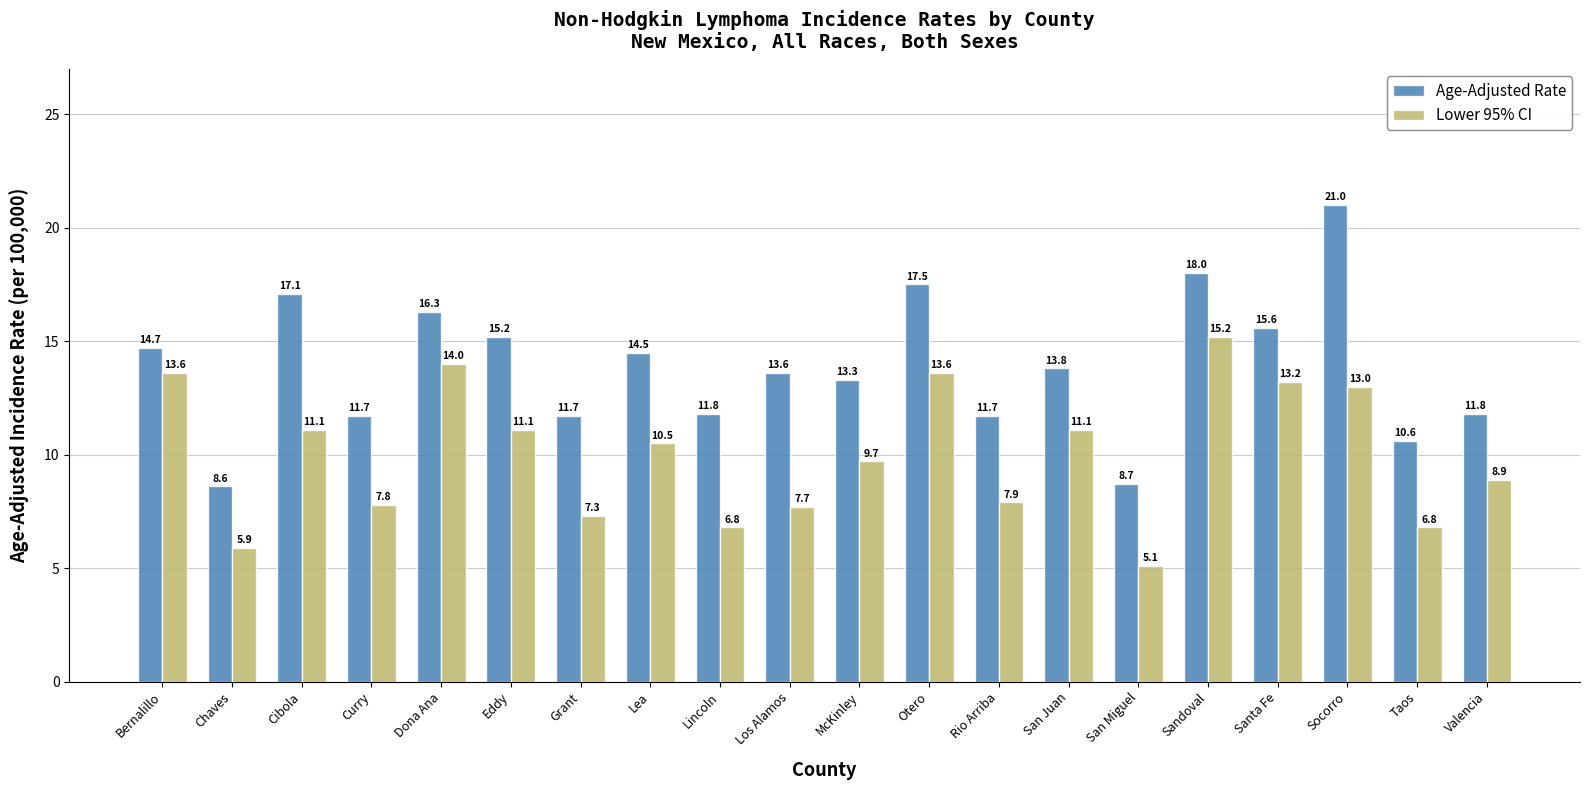

Rank the series by their average value, from lowest to highest.

Lower 95% CI, Age-Adjusted Rate